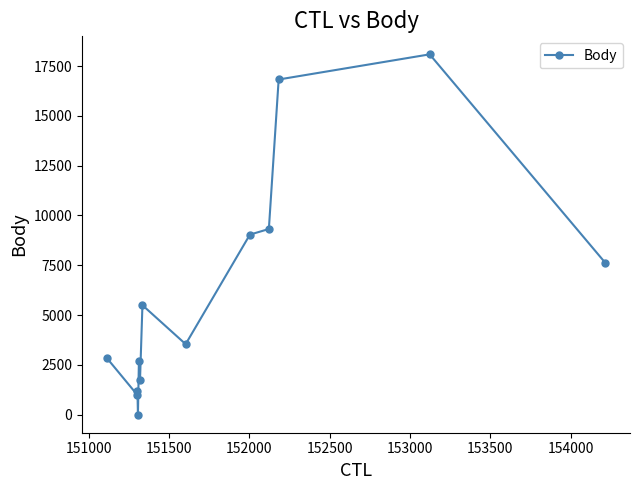

What is the average value?

6108